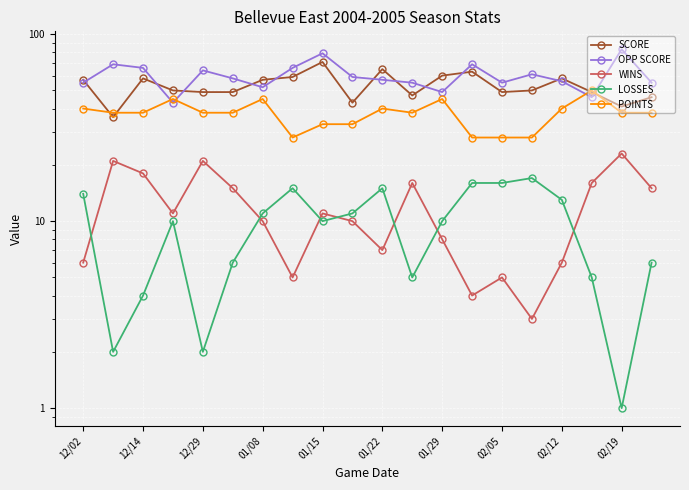

Does the chart display data point markers on the line(s)?

Yes